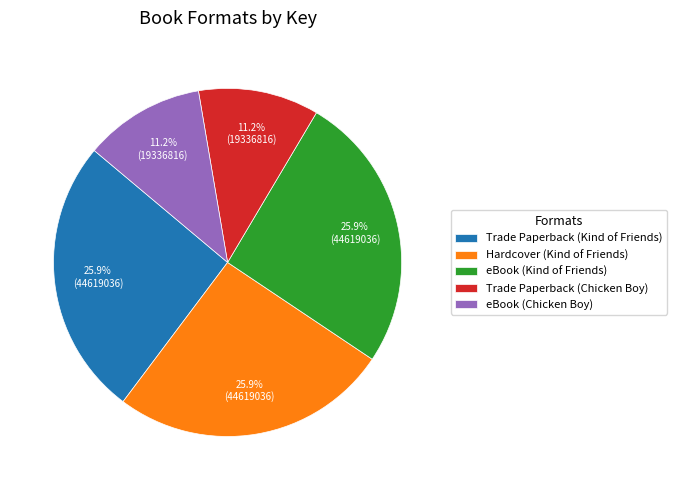

Is there any slice that represents more than half of the pie?

No